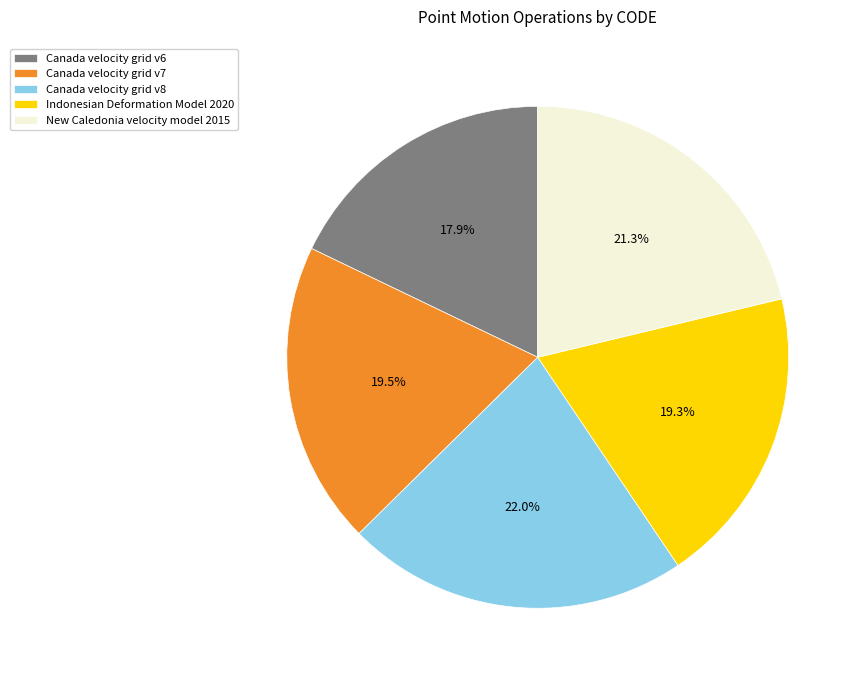

What is the smallest slice in the pie chart?

Canada velocity grid v6